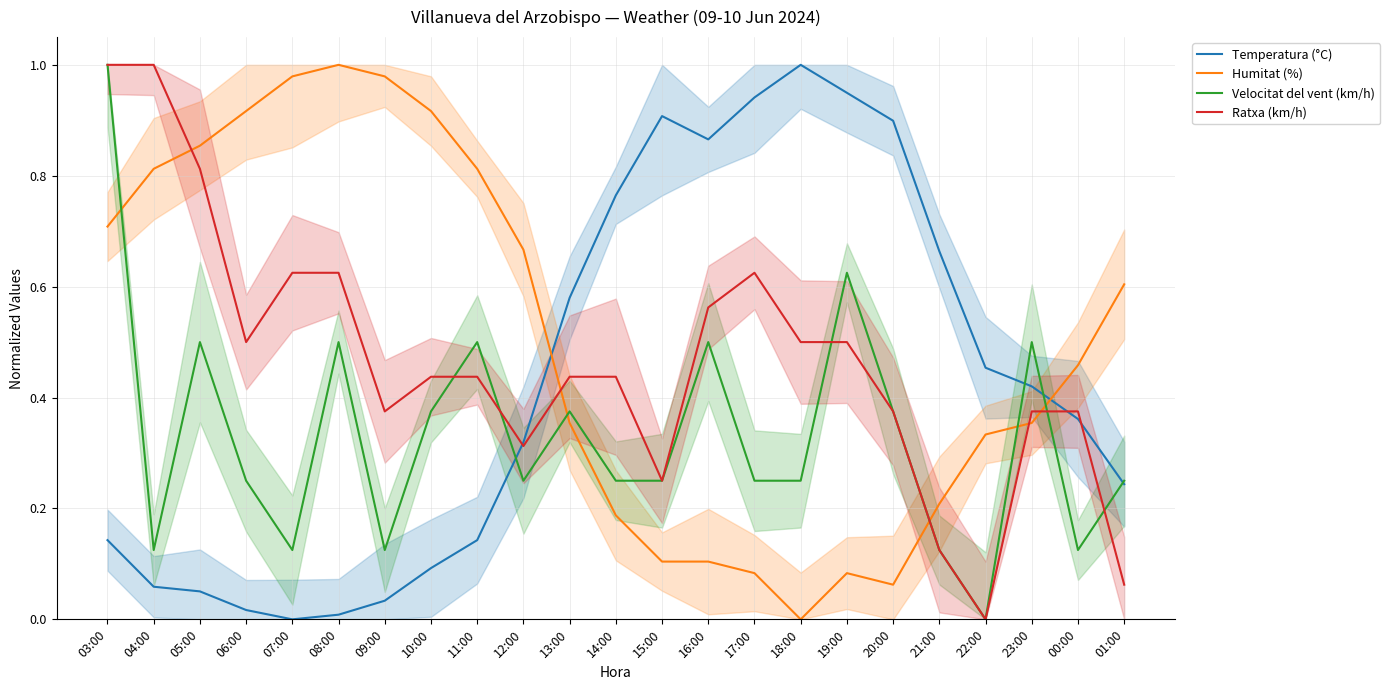

What is the average value of the Humitat (%) series?

0.5